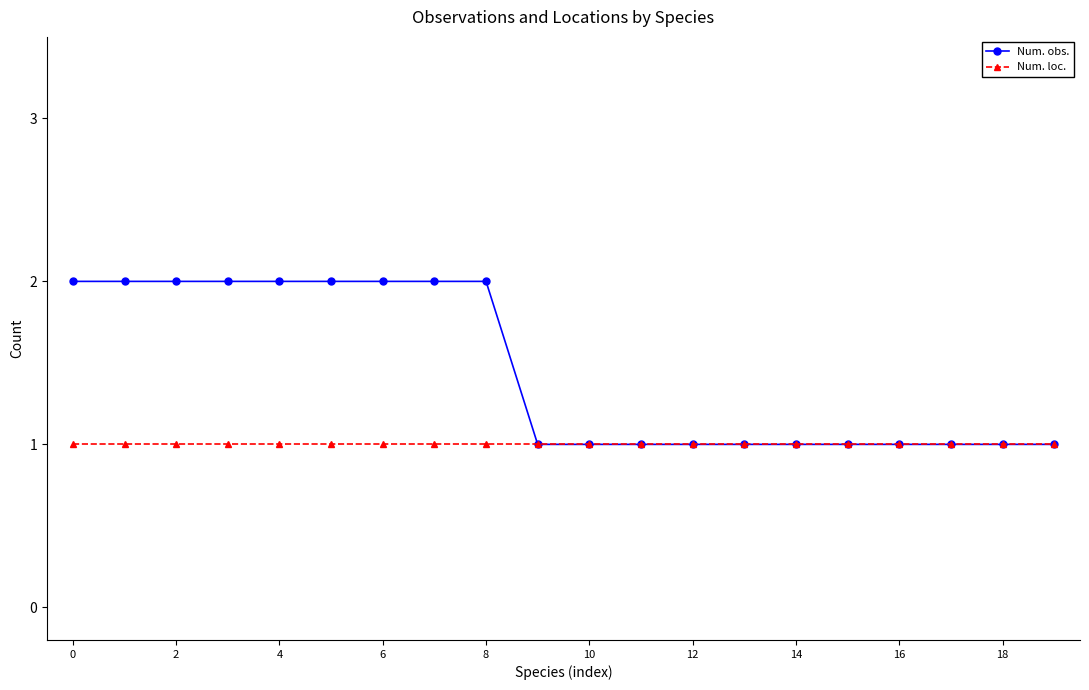

Does the chart display data point markers on the line(s)?

Yes